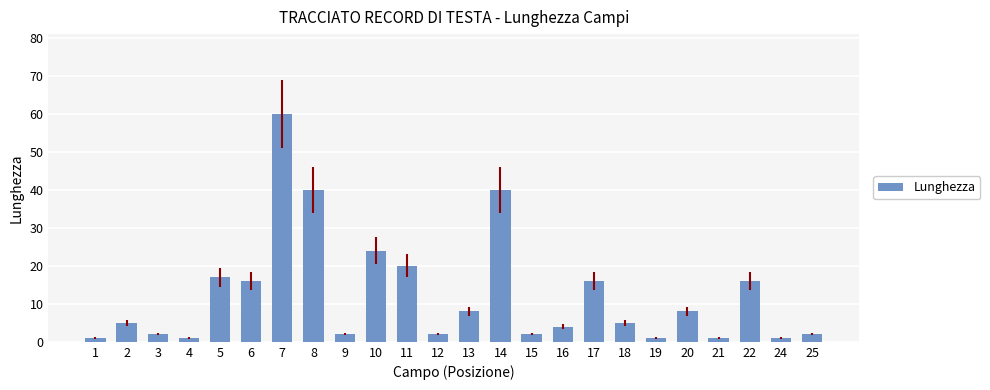

What is the smallest value displayed?

1